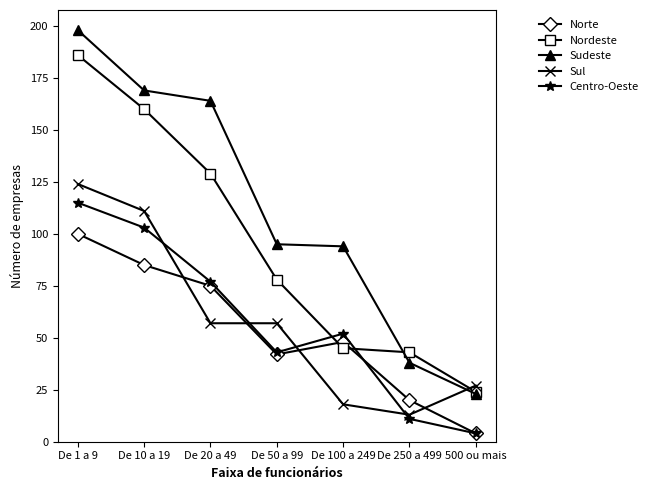

True or false: Nordeste and Norte intersect in this chart.

True